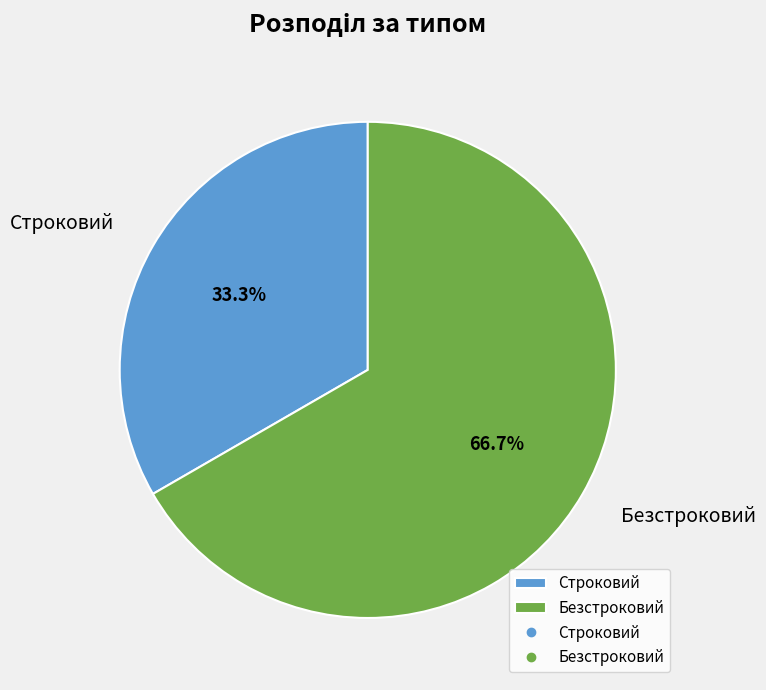

How many slices are in this pie chart?

2